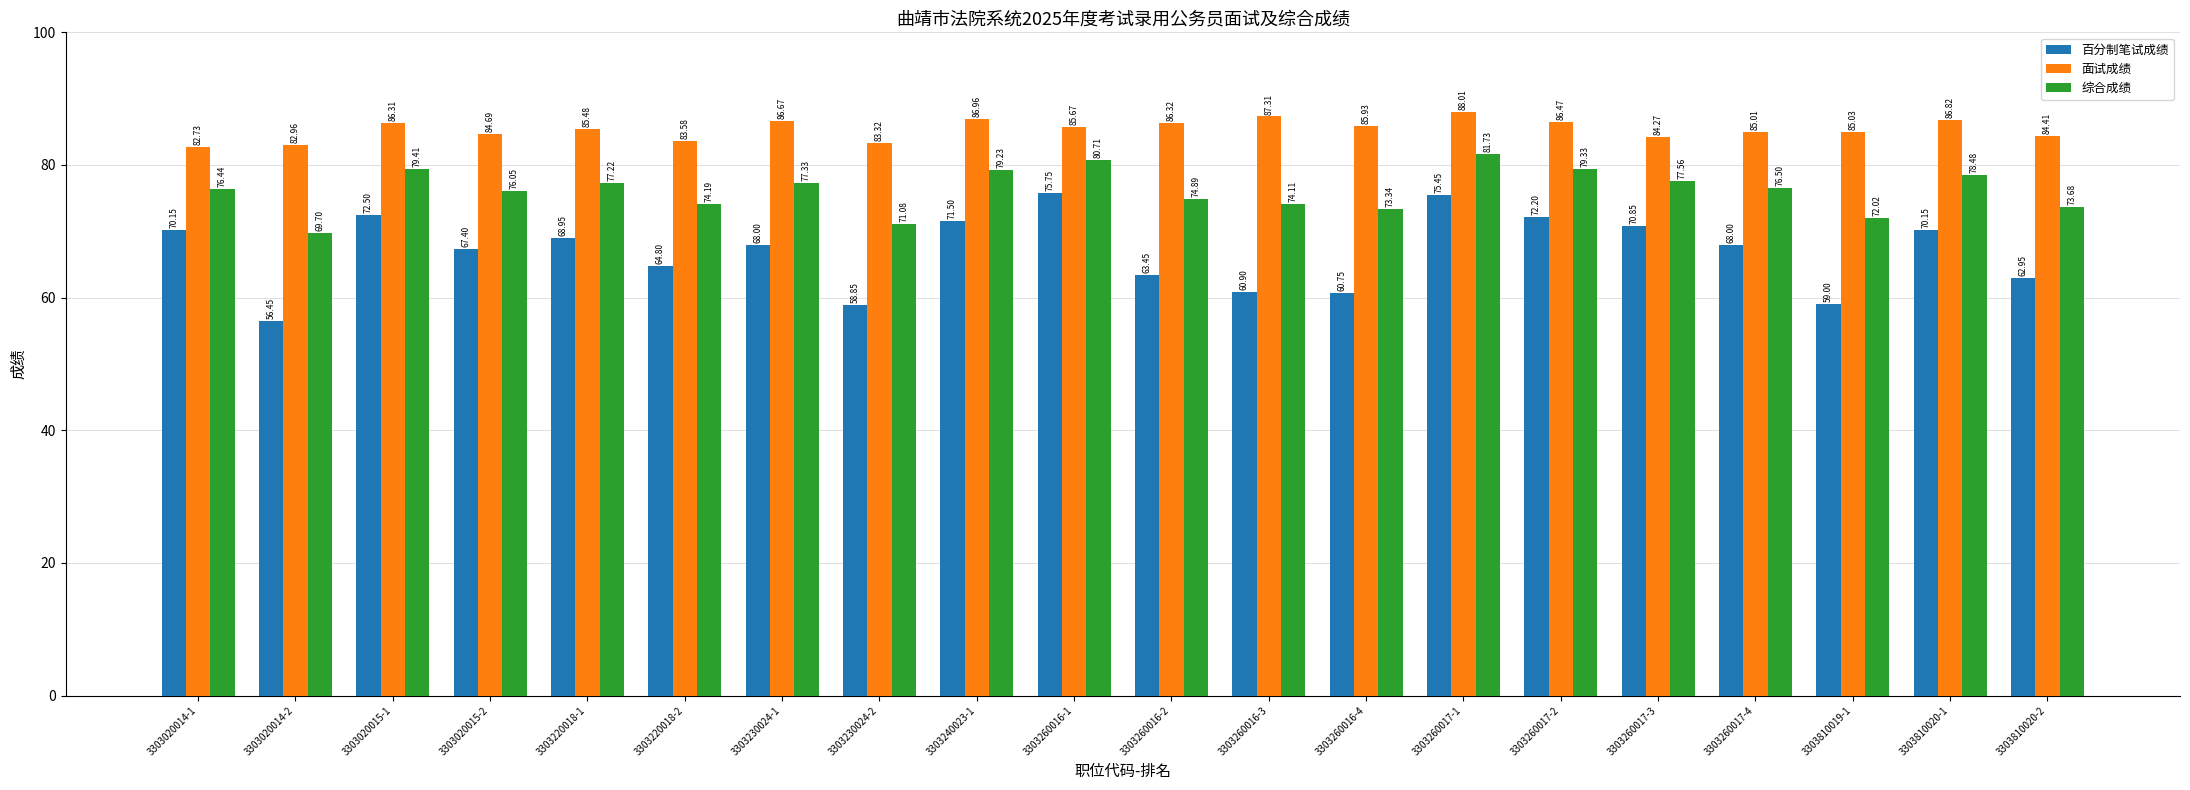

Which series has the largest range (max minus min)?

百分制笔试成绩